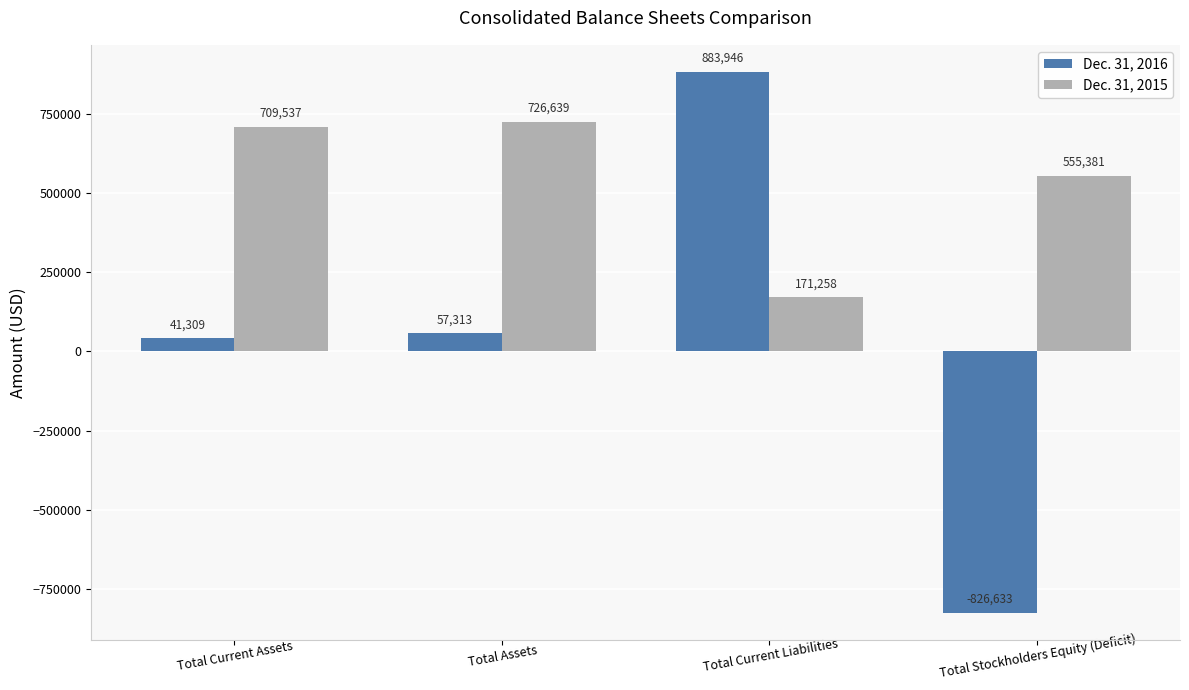

What is the spread (max minus min) of values at Total Current Liabilities?

712688